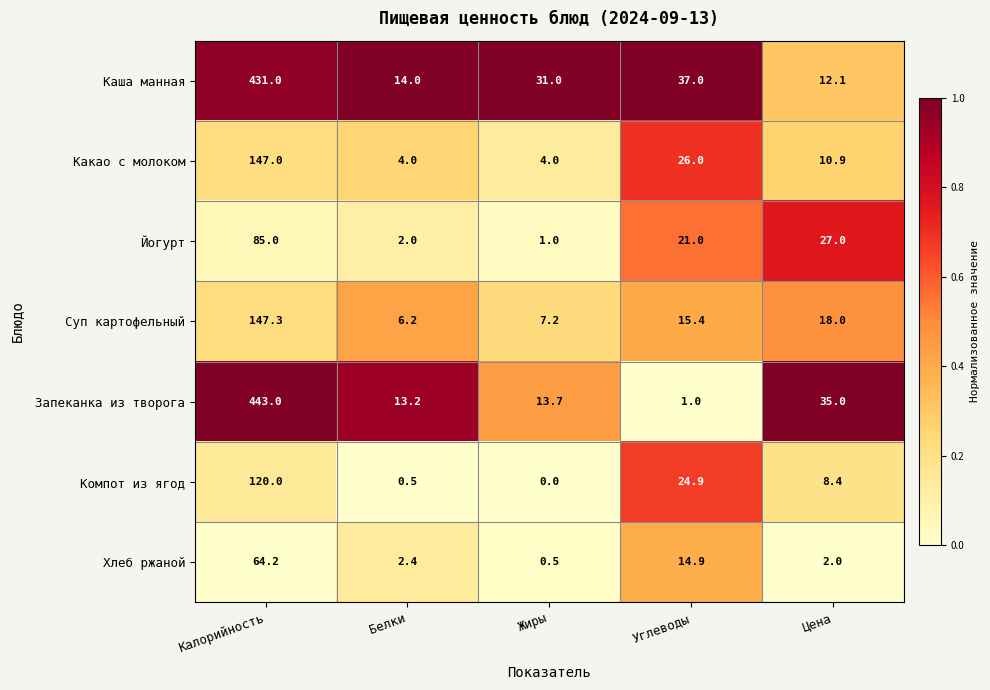

The Суп картофельный series shows 67.7 at Калорийность. True or false?

False